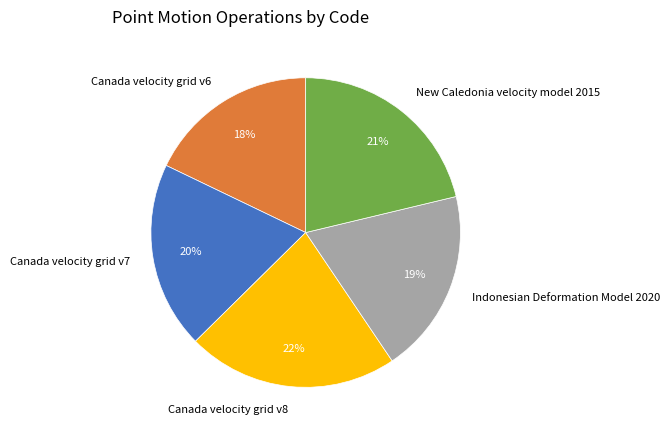

Approximately how many times larger is the value at Indonesian Deformation Model 2020 compared to Canada velocity grid v8?

0.9